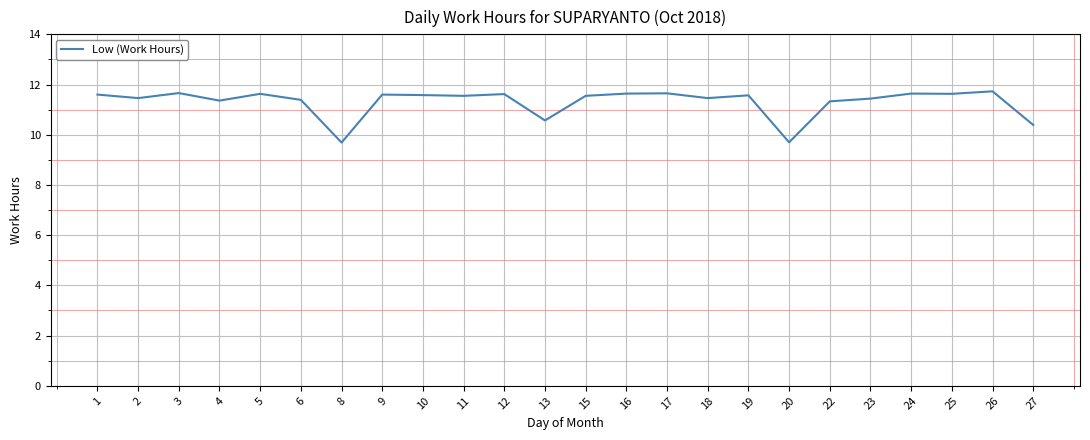

What is the difference between the maximum and second lowest values?

2.0